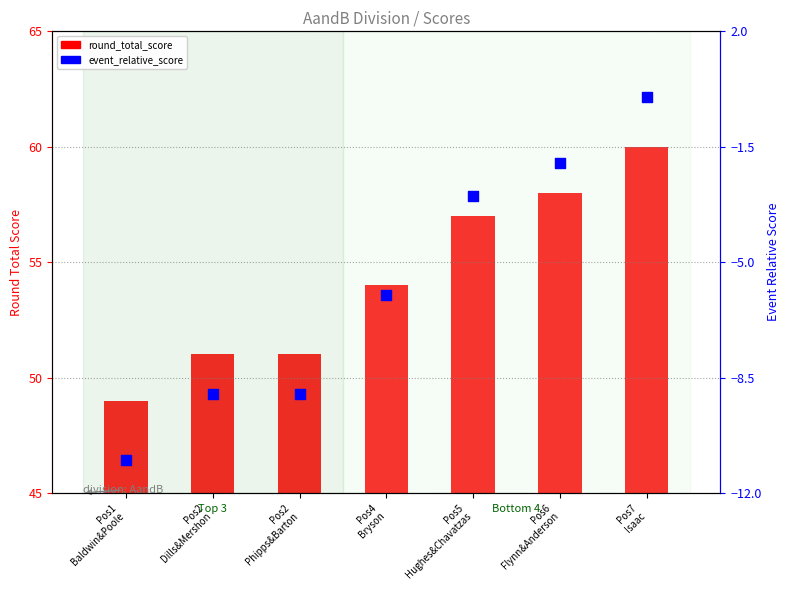

What are all the series names shown in the legend?

round_total_score, event_relative_score